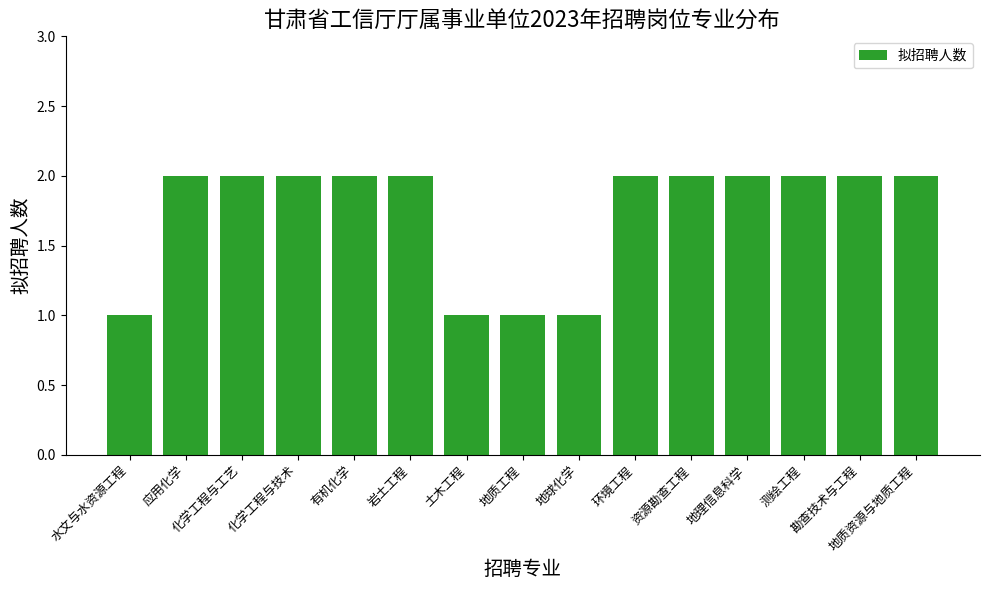

What position from the left is 勘查技术与工程?

14